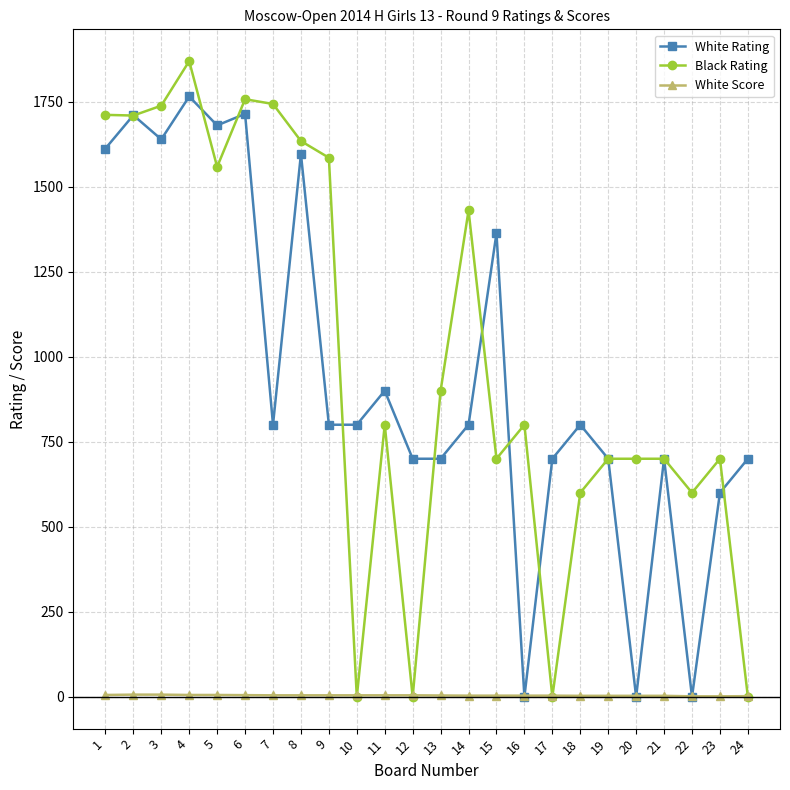

Where does the White Rating series first go above 800?

1